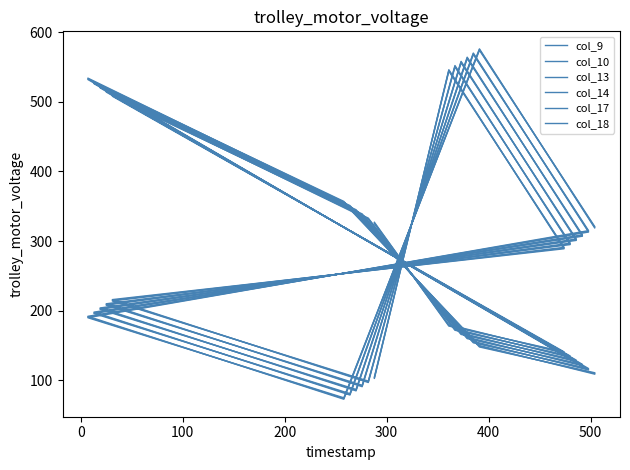

What is the value of the col_13 point at the 14th from the left?

167